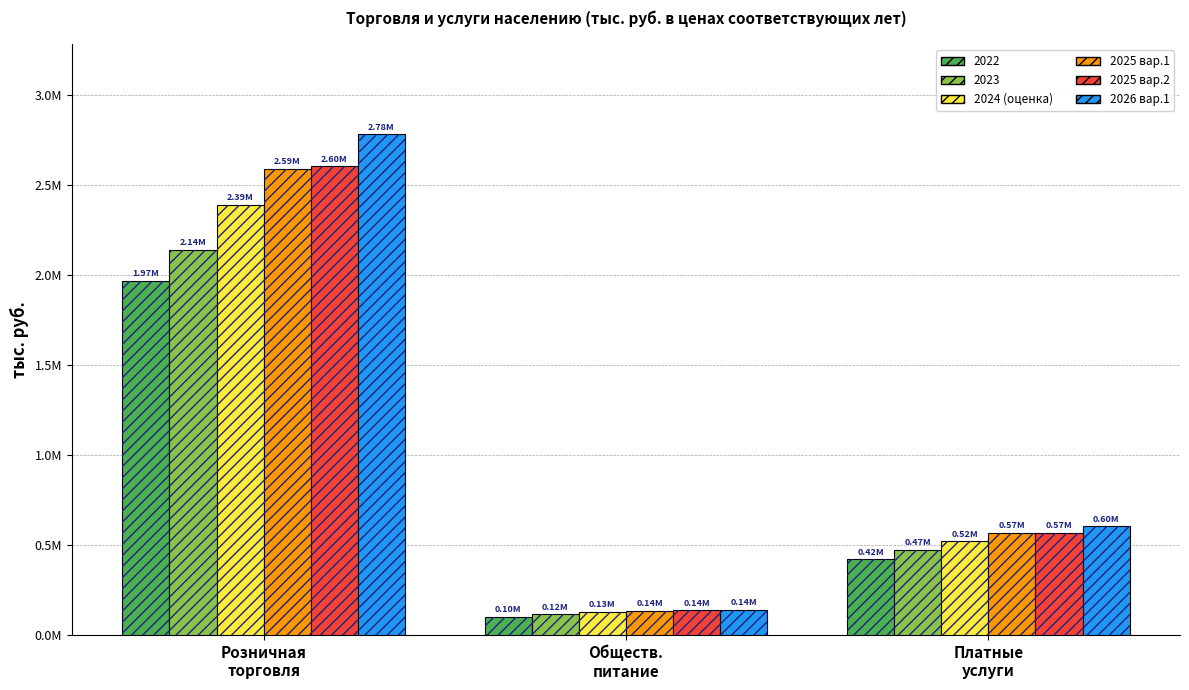

What is the average value of the 2025 вар.1 series?

1096632.8